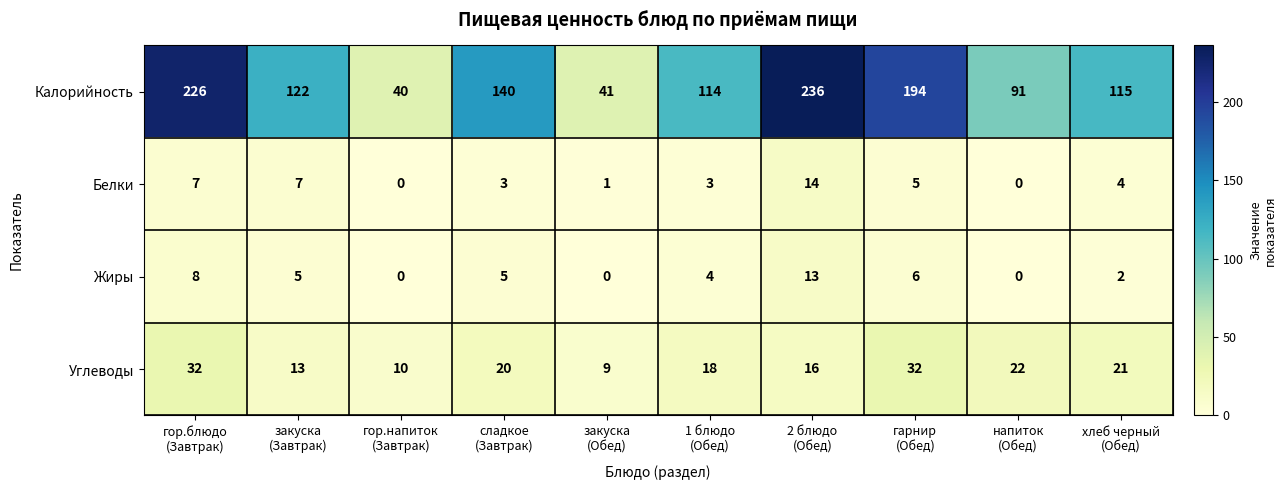

At how many categories does at least one series exceed 165?

3